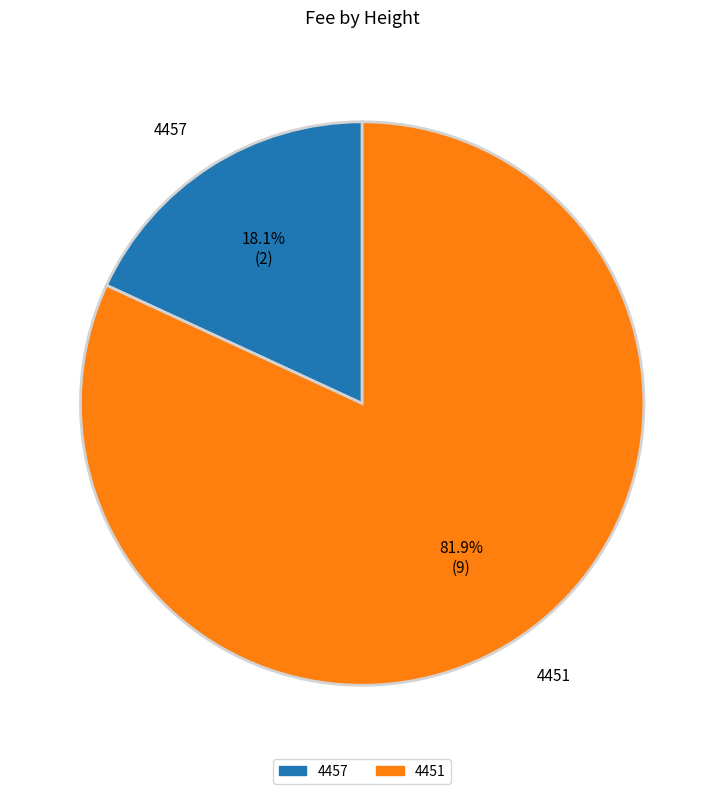

To the nearest percent, what is the average slice percentage?

50%